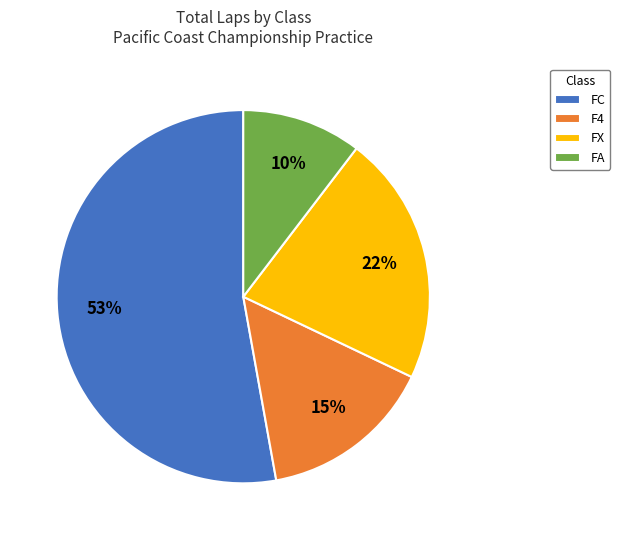

To the nearest percent, what percentage of the pie is F4?

15%